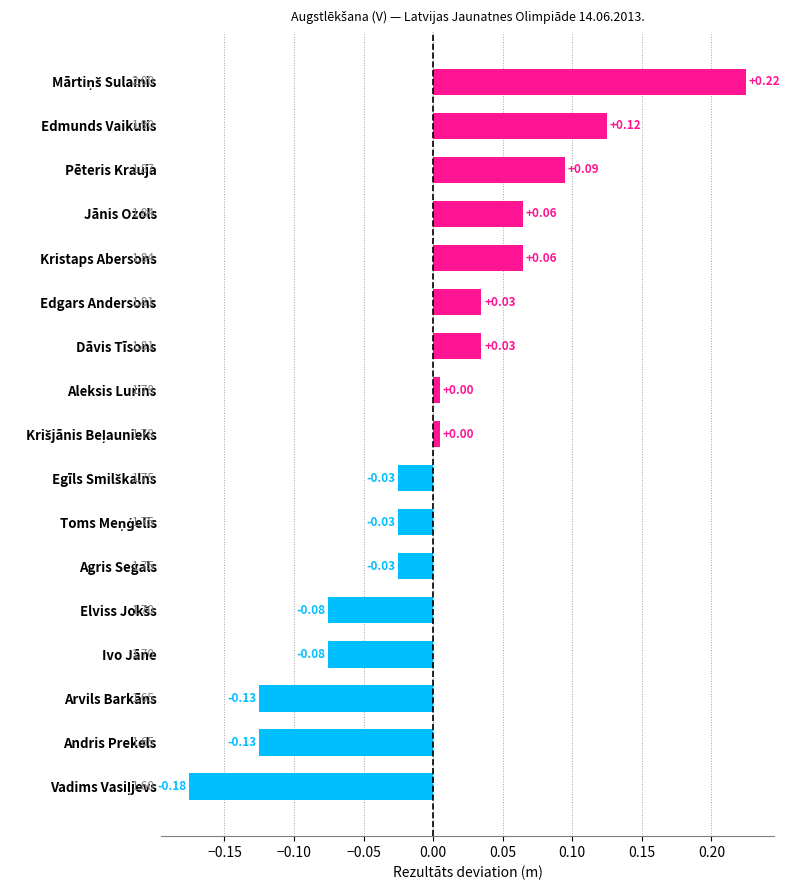

What is the change in value from Kristaps Abersons to Krišjānis Beļaunieks?

-0.1